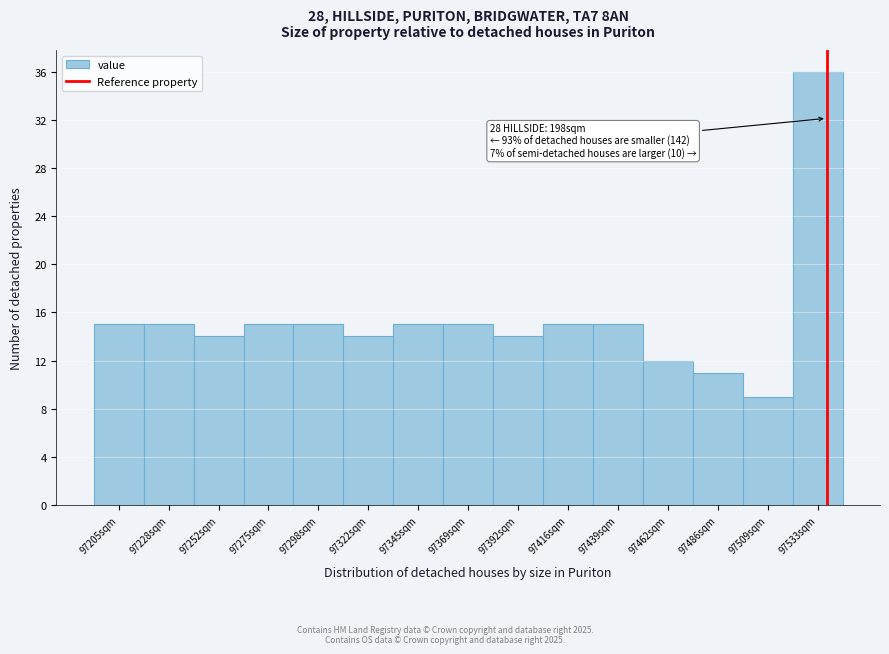

Reading left to right, what are all the values shown in this chart?

15	15	14	15	15	14	15	15	14	15	15	12	11	9	36